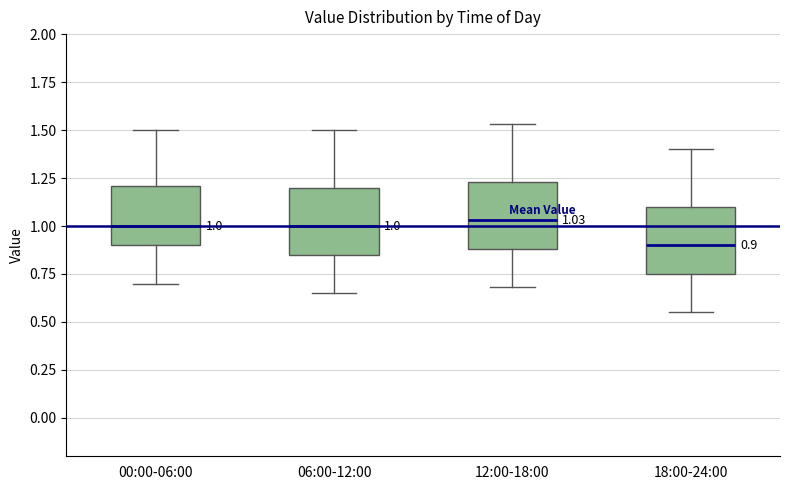

Which box's median line is the lowest?

18:00-24:00